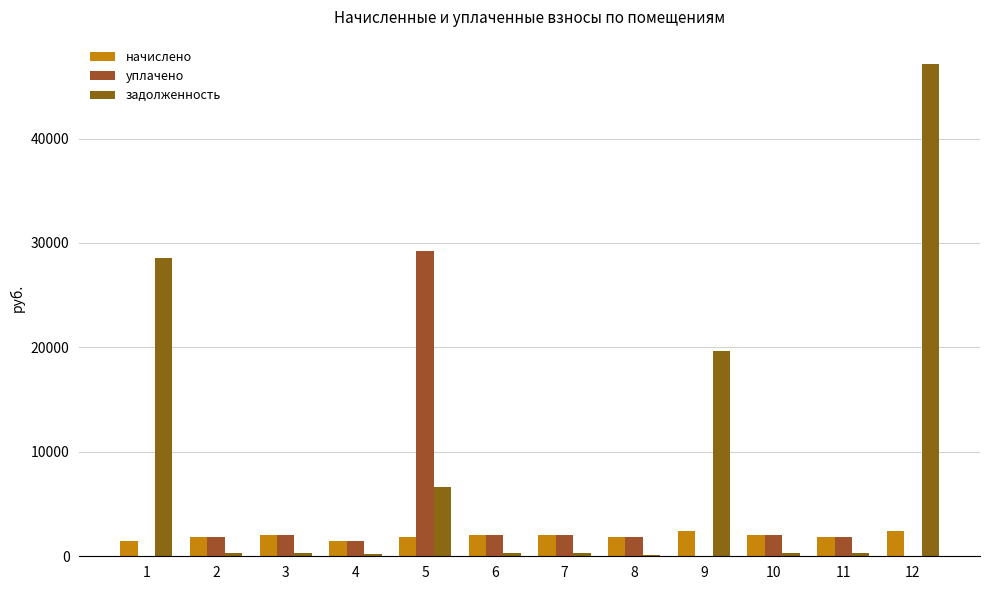

Does the chart contain stacked bars?

No